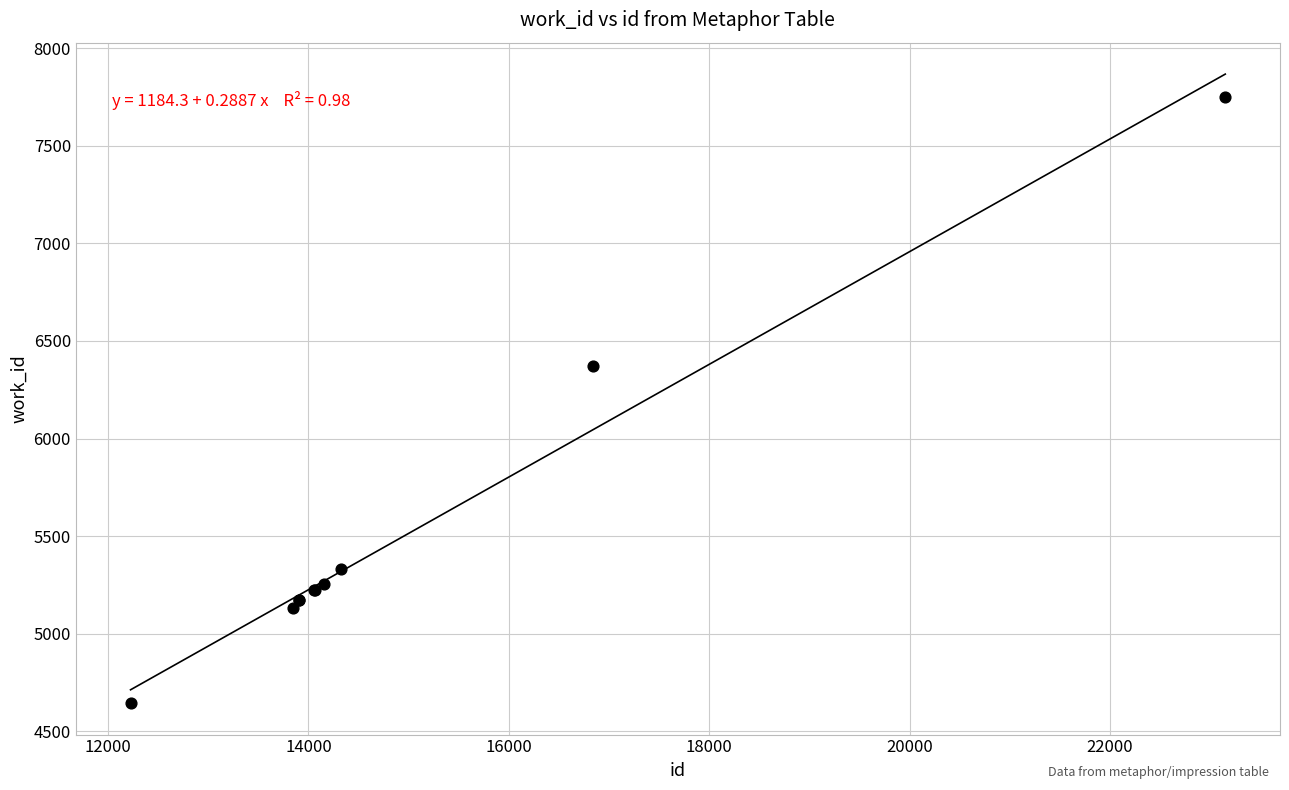

What Y value in the scatter plot is closest to 6198?

6370